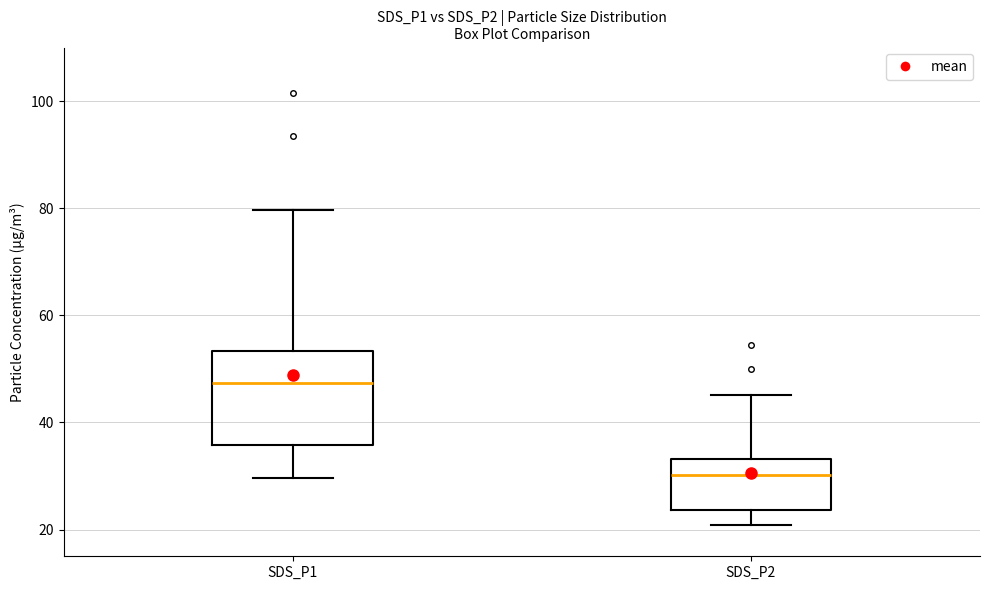

Which box has the highest median line?

SDS_P1